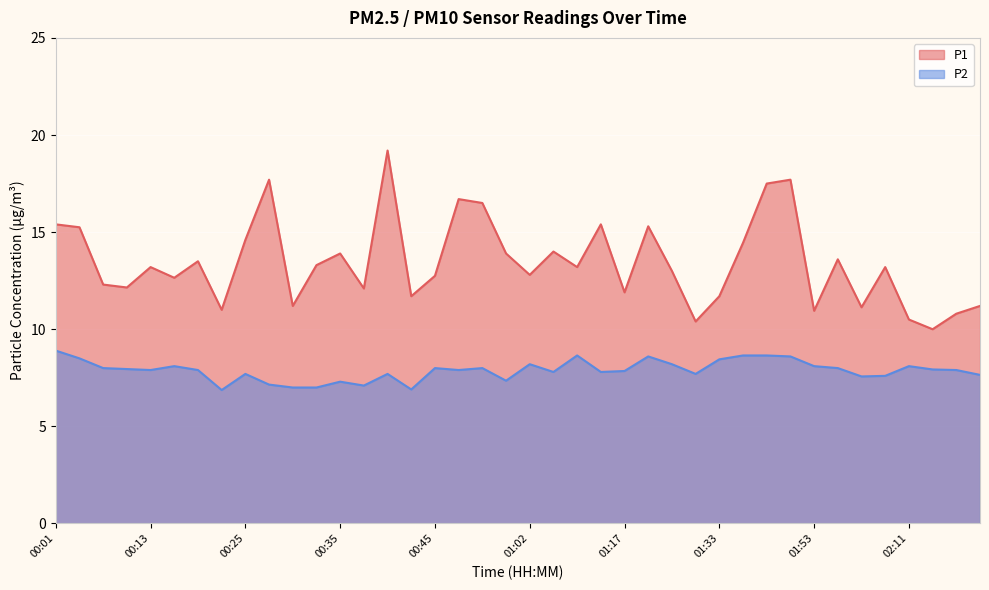

Is it true that P1 equals 13.9 at 00:57?

True